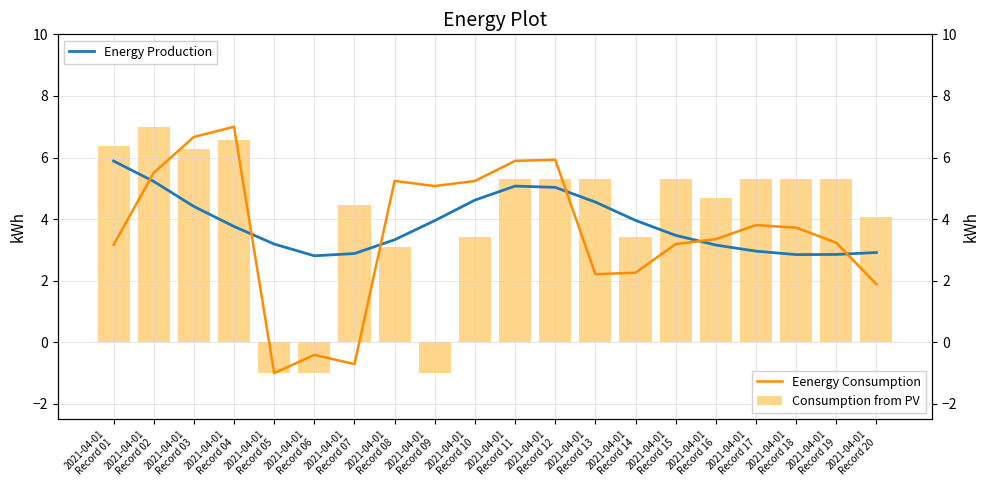

How many data points in Consumption from PV are less than 5?

9